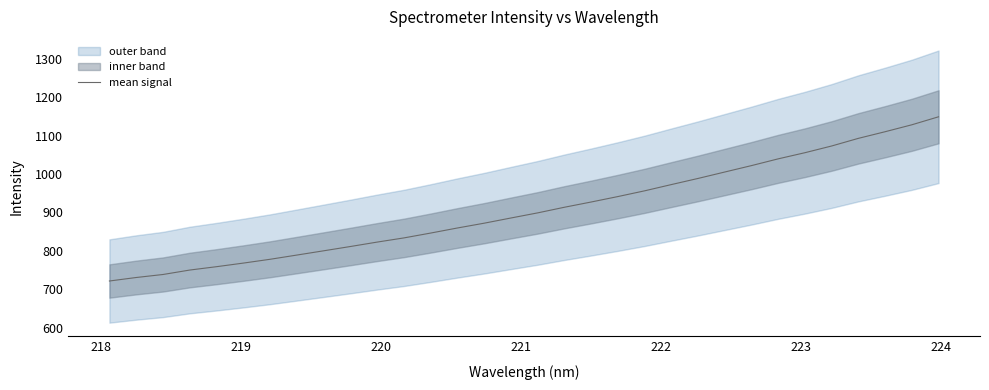

What is the greatest value displayed?

1148.7